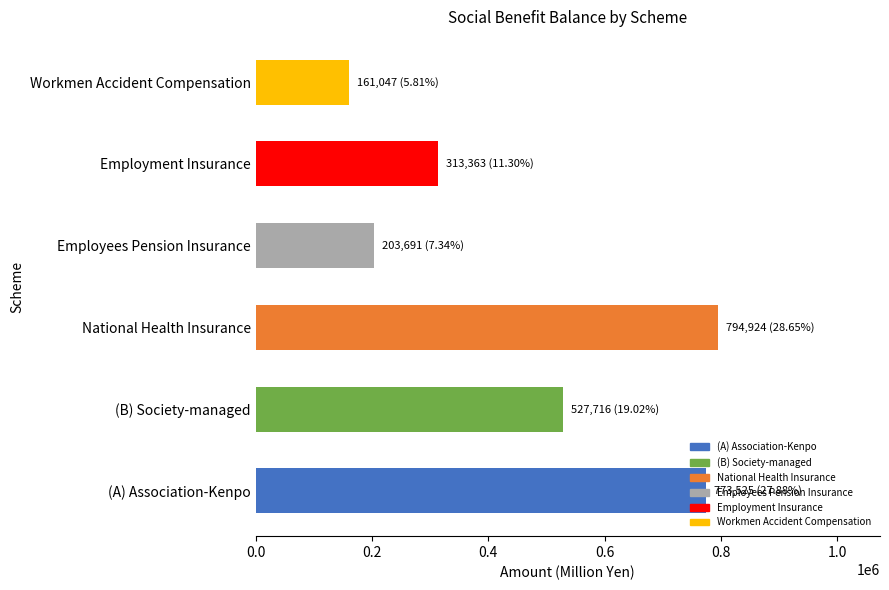

How many categories are shown in the chart?

6